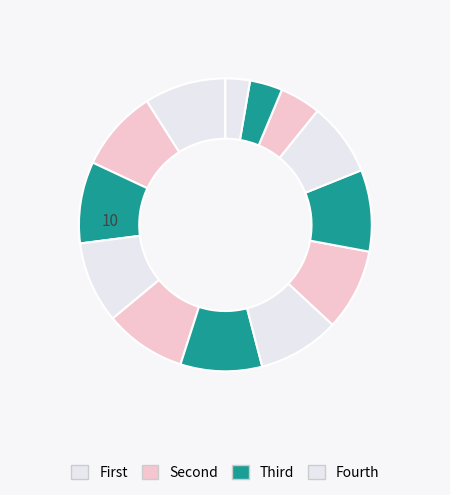

Count the number of slices in the pie.

13